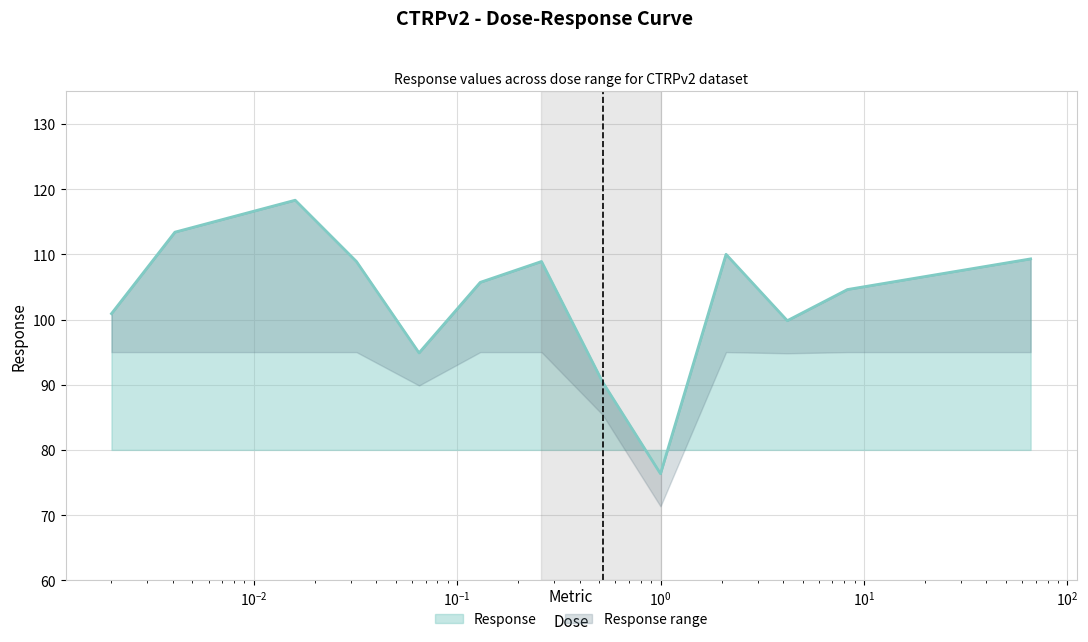

Reading left to right, list all the values displayed in this chart.

100.9	113.4	118.3	108.9	94.9	105.7	108.9	90.4	76.3	110.0	99.8	104.6	109.3